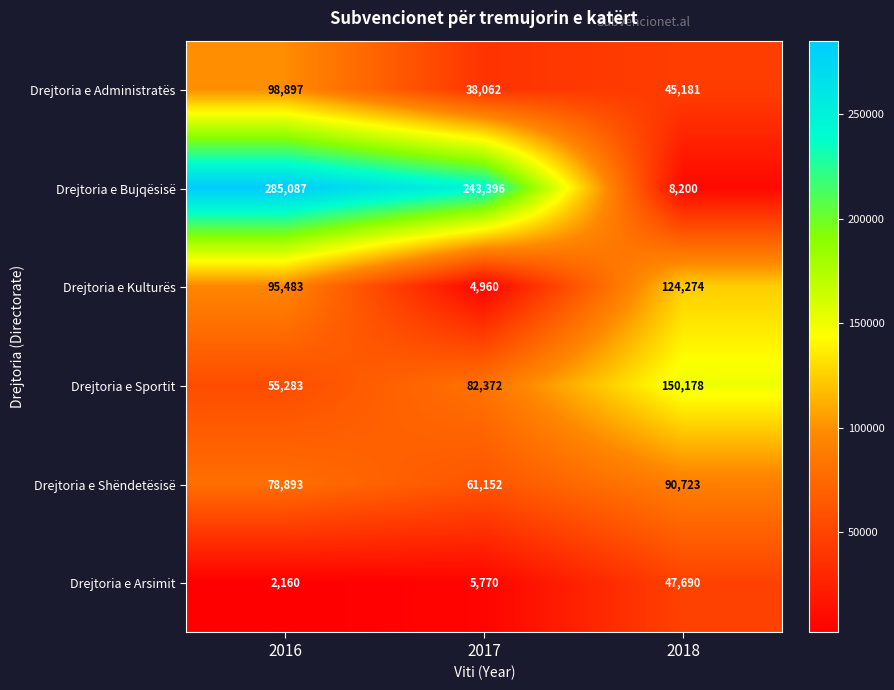

What is the greatest value displayed?

285087